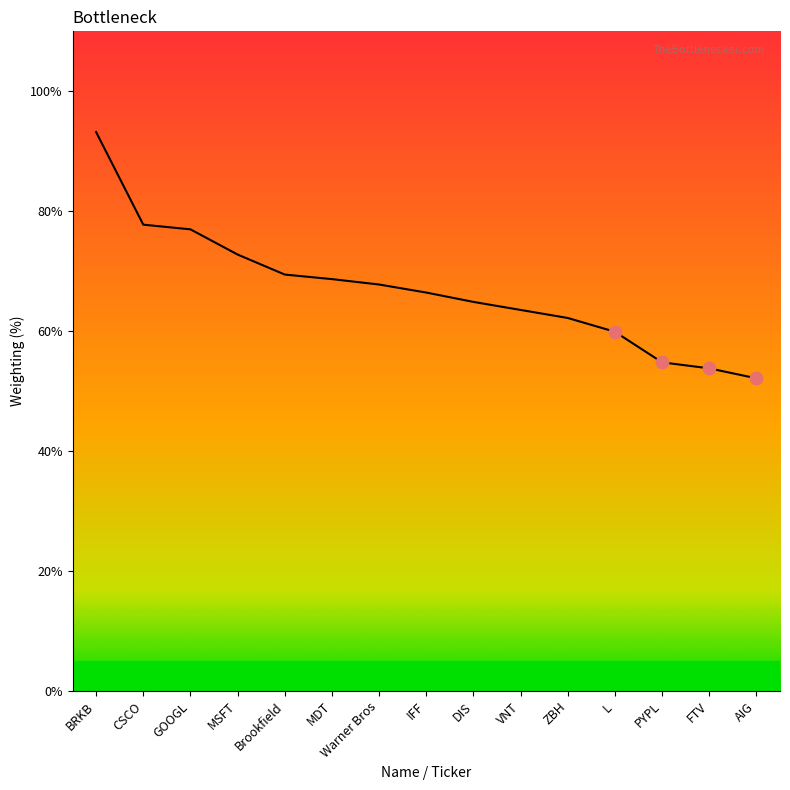

Does the chart have visible grid lines?

No